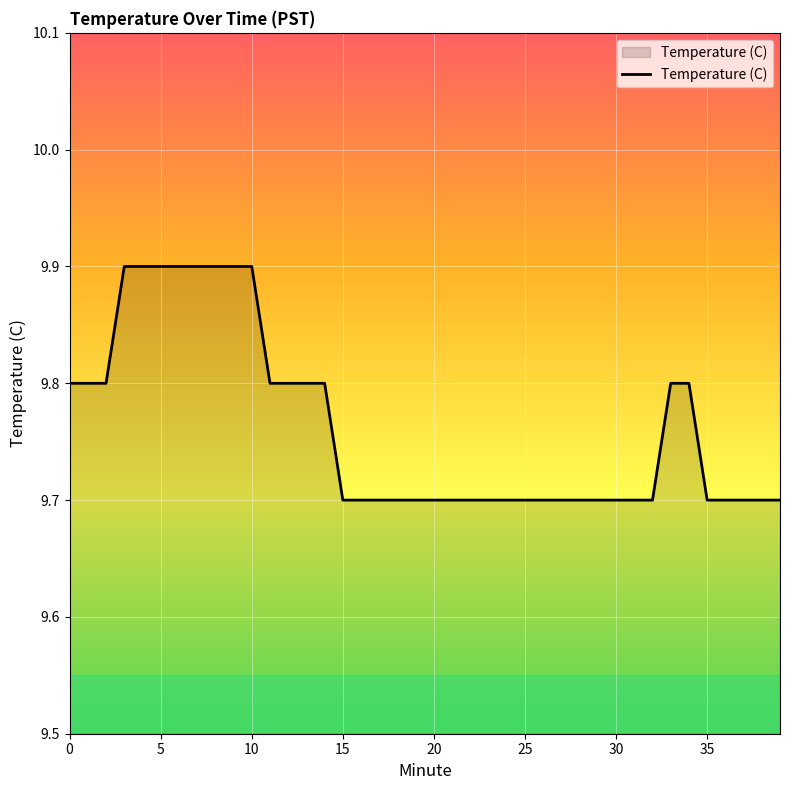

What is the maximum value shown in the chart?

9.9